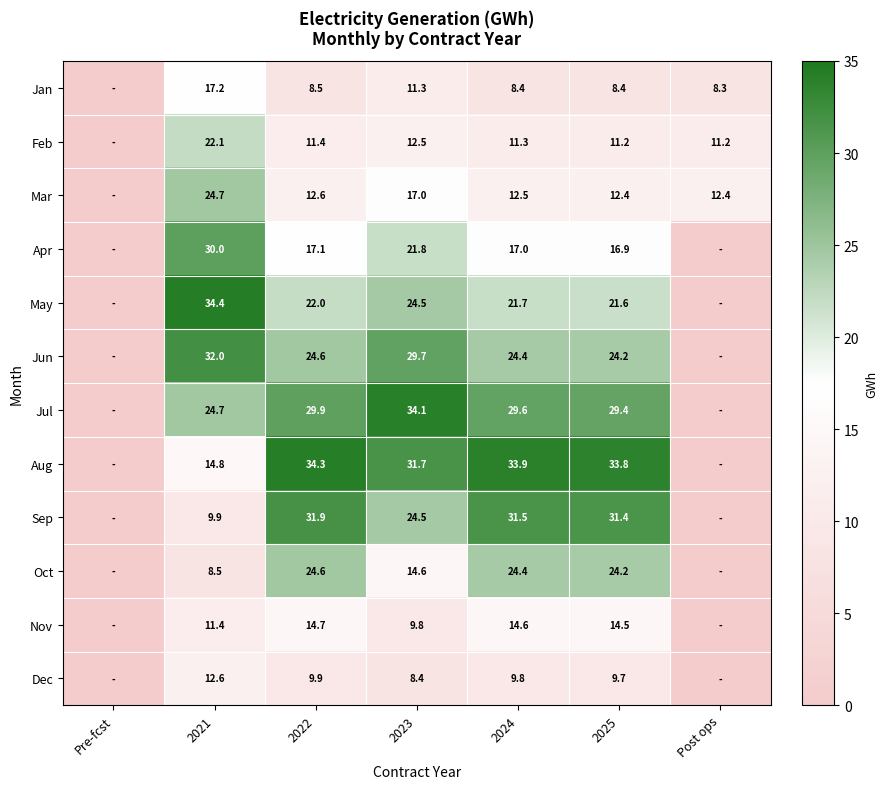

What is the maximum value shown in the chart?

34.4